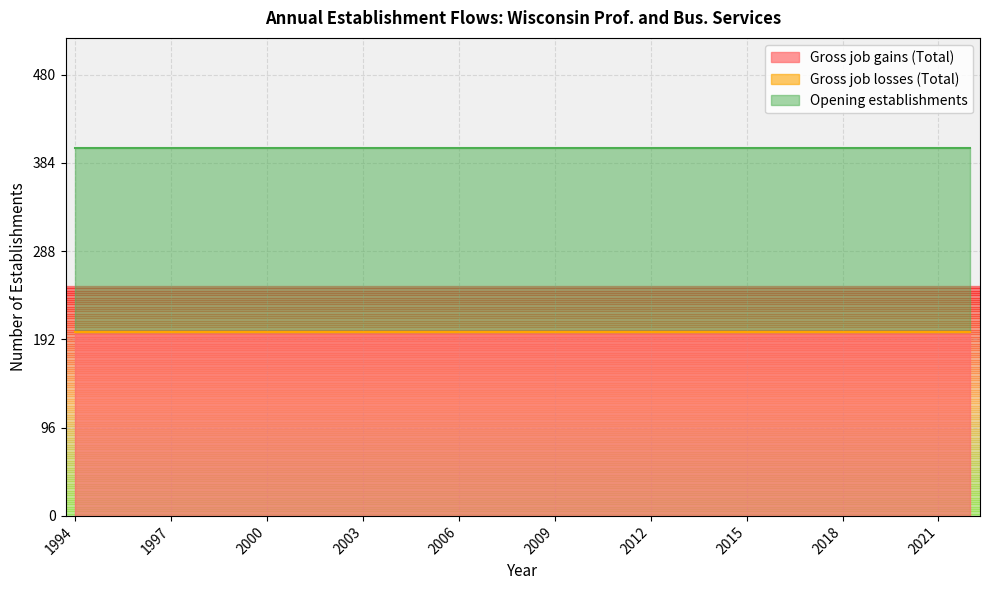

How many data points does each series have?

29